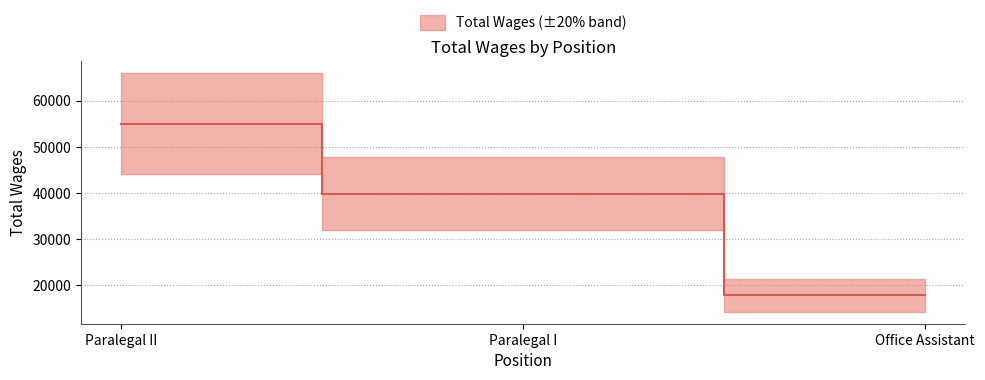

What value does the data have at Paralegal I, to the nearest 10?

39880